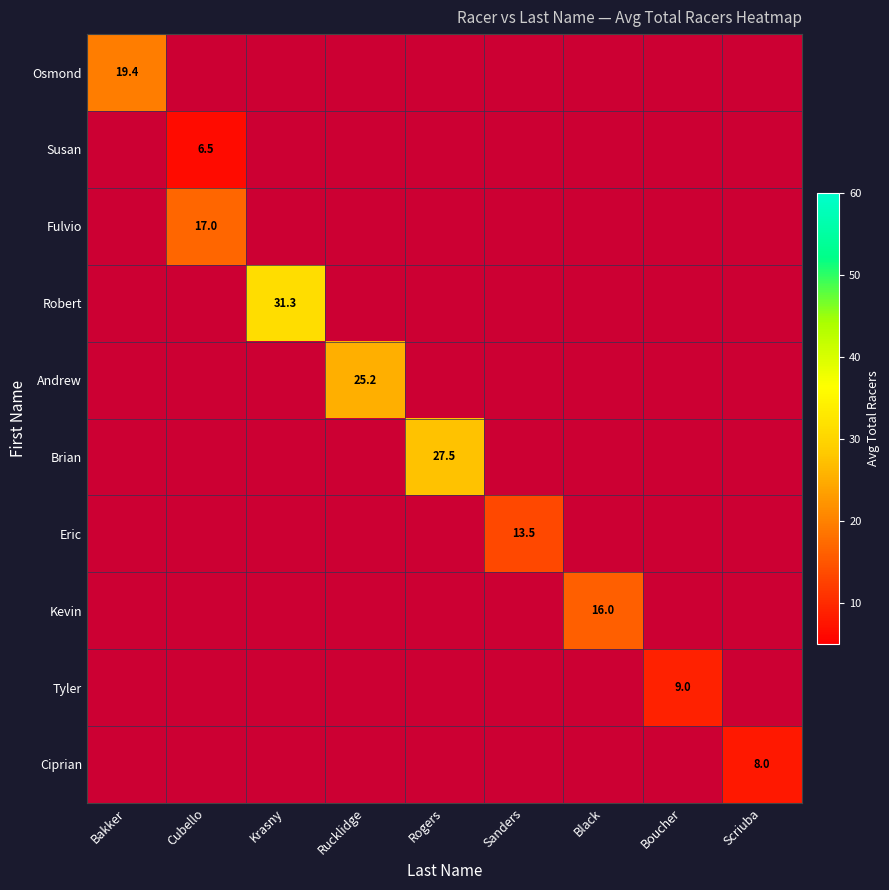

Between Rucklidge and Scriuba, which series saw the biggest shift?

Andrew